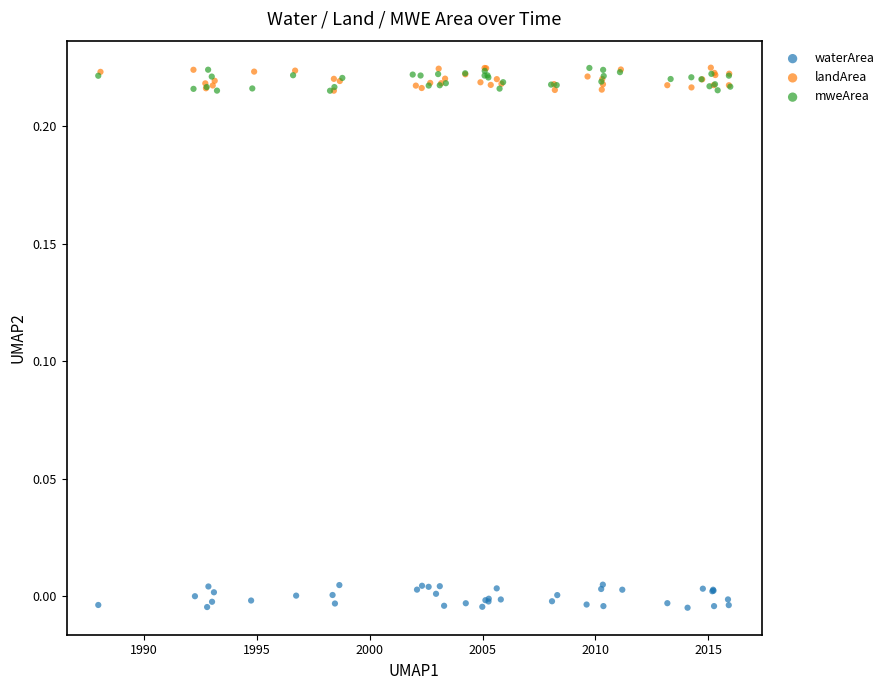

Which series contains the lowest Y value?

waterArea